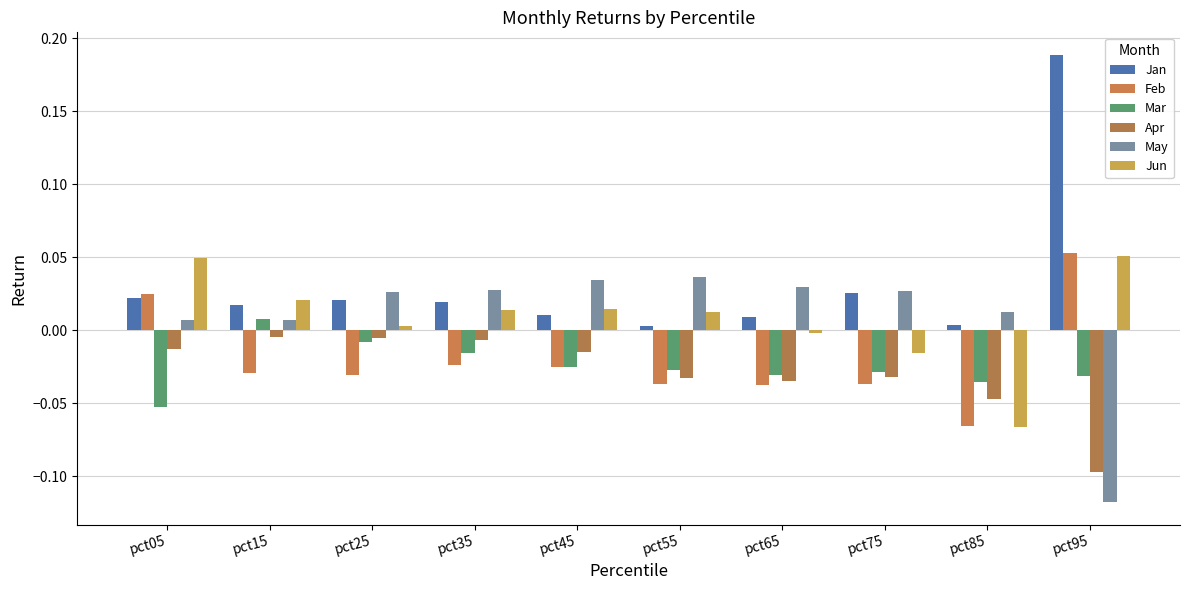

How many values in the Jun series exceed 0?

7